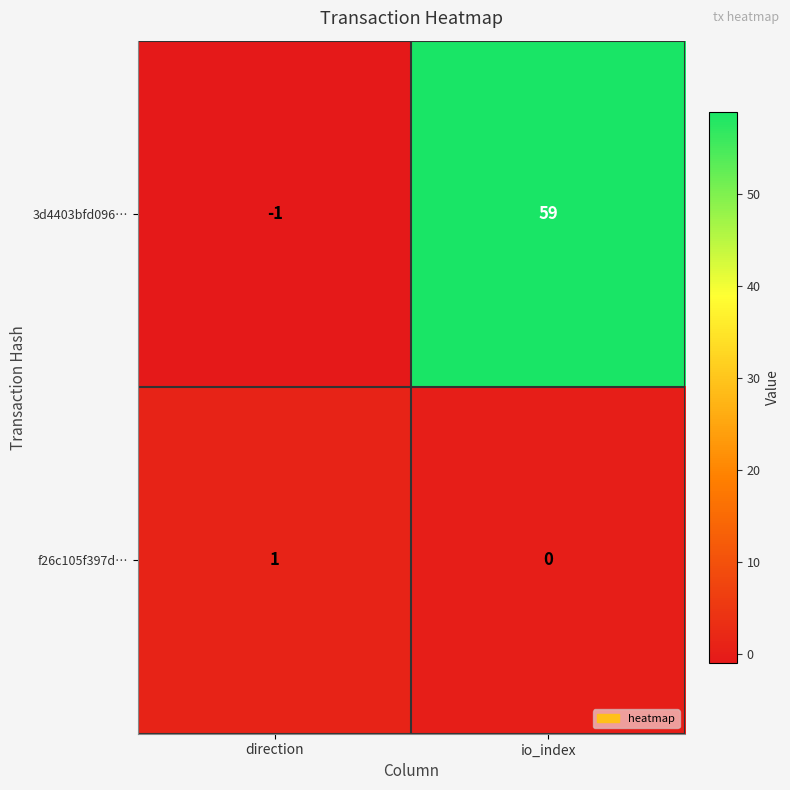

Reading left to right, what are all the values shown in this chart?

3d4403bfd096…: -1	59
f26c105f397d…: 1	0